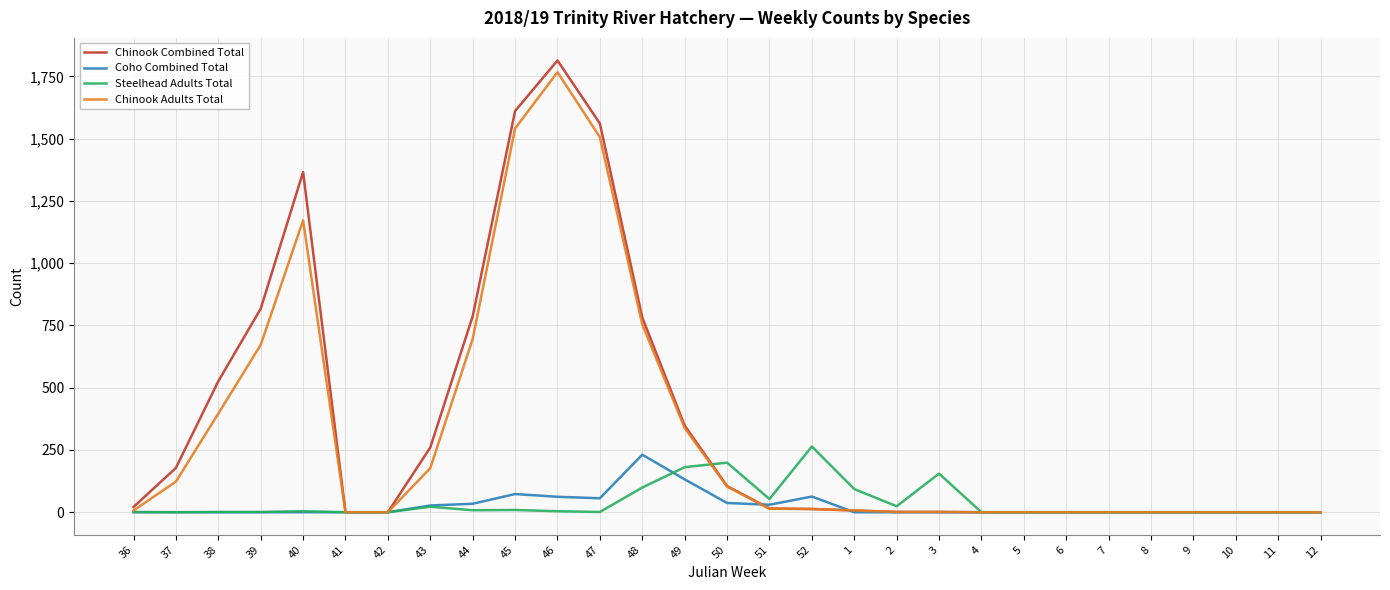

Rank the series by their maximum value, from highest to lowest.

Chinook Combined Total, Chinook Adults Total, Steelhead Adults Total, Coho Combined Total